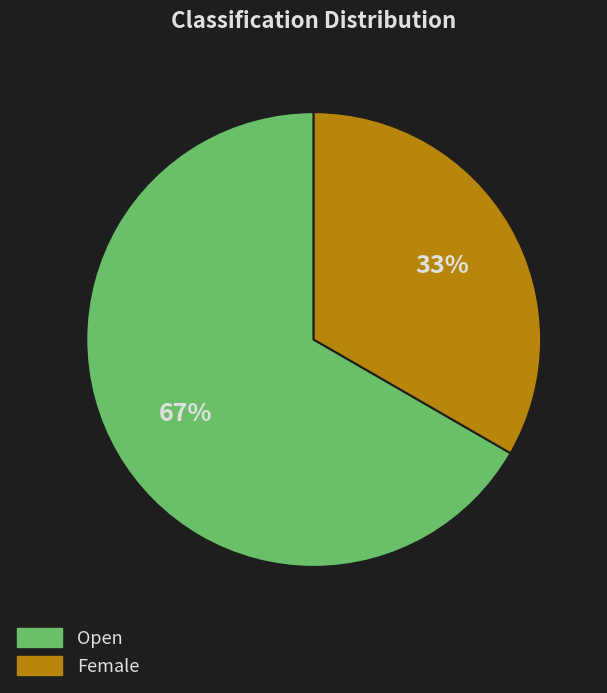

What percentage is the Female slice, to the nearest percent?

33%